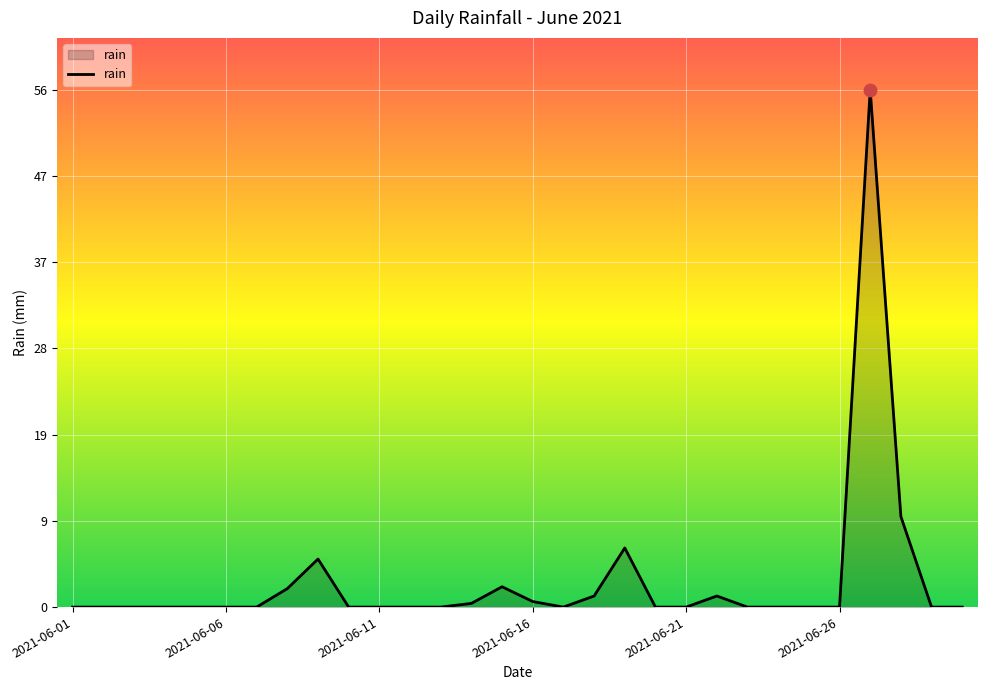

What is the maximum value shown in the chart?

56.0